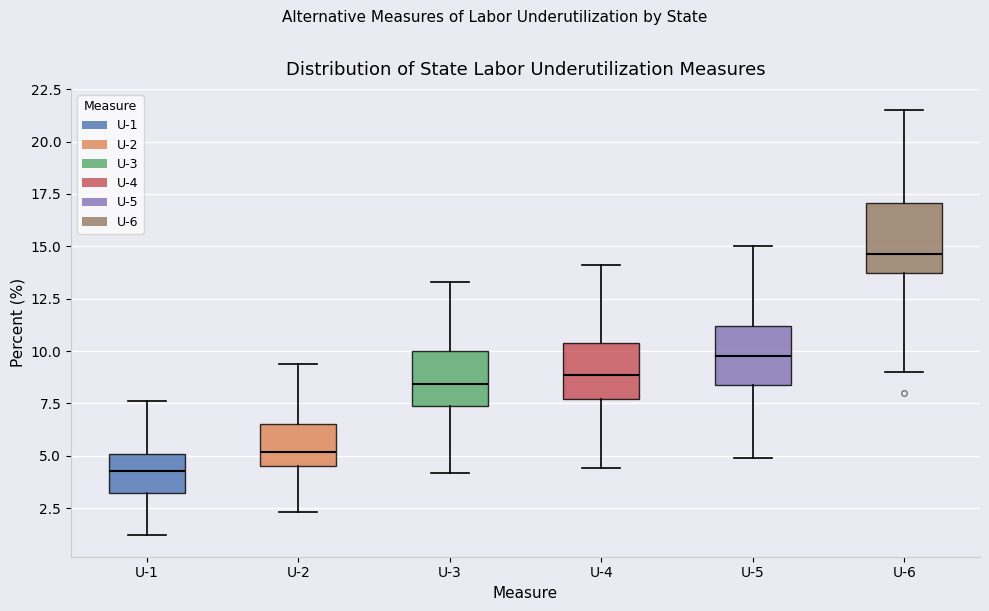

Which box has the highest median line?

U-6